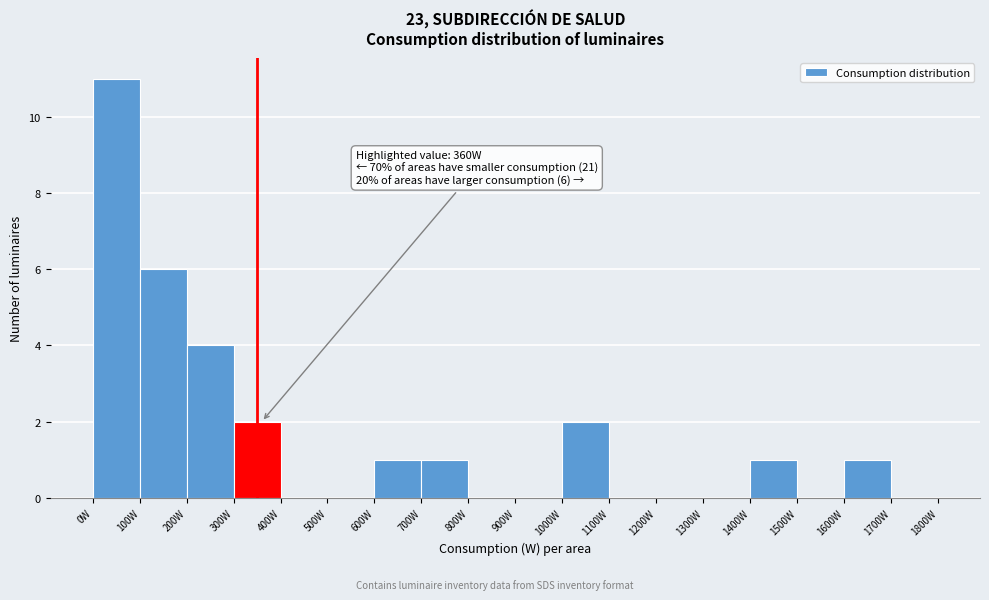

Which range on the x-axis has the tallest bar?

0 to 100